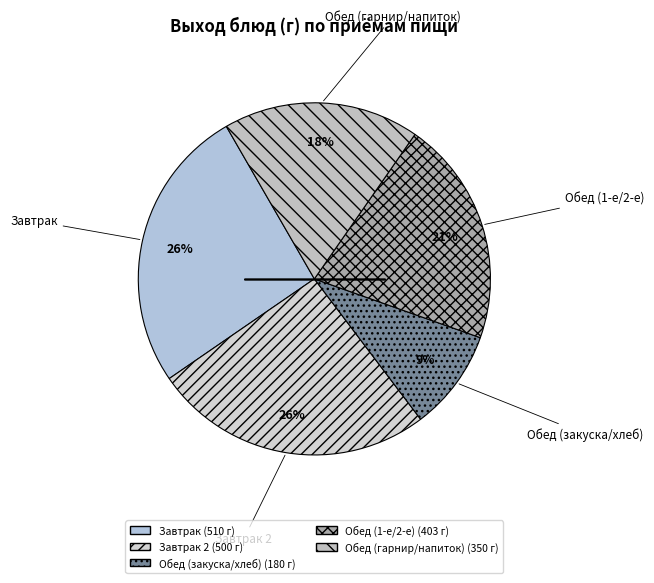

Count the number of slices in the pie.

5